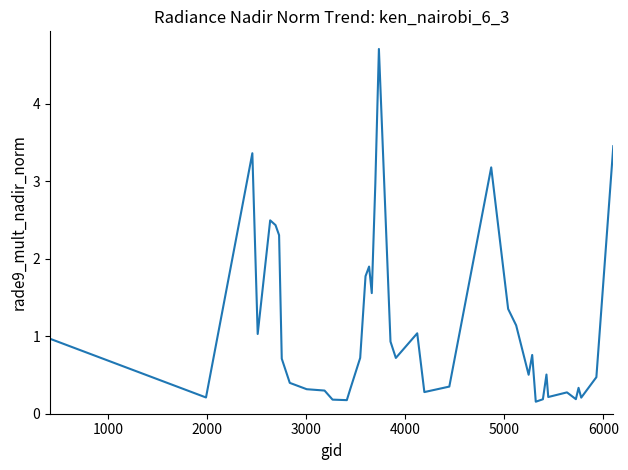

Is this an area chart (filled region under the line)?

No